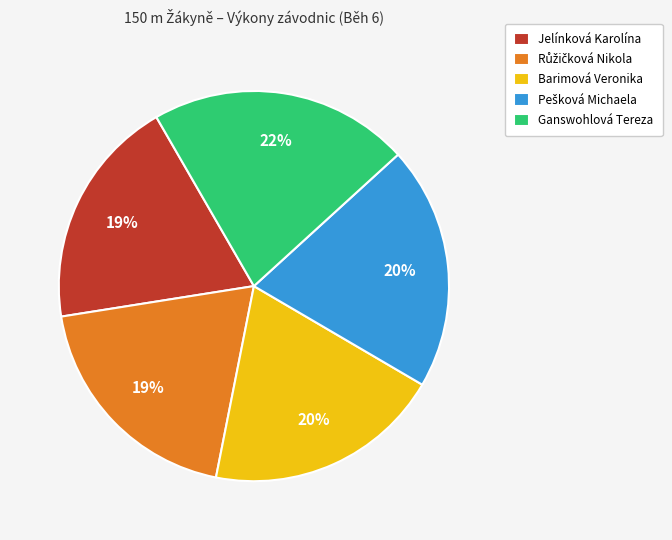

To the nearest percent, what percentage of the pie is Barimová Veronika?

20%